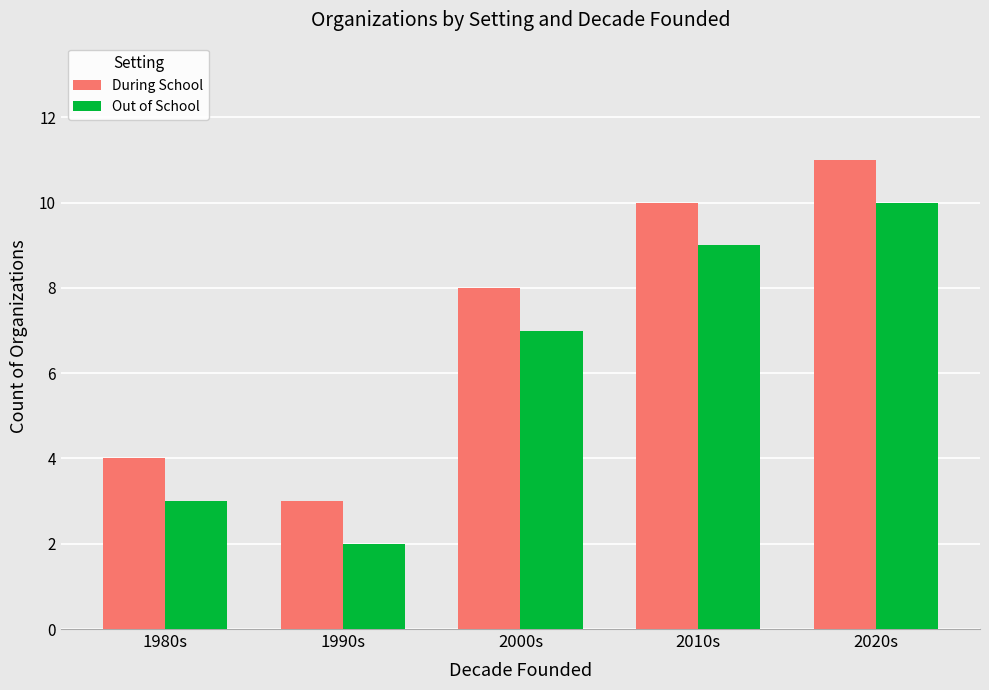

What is the difference between the highest and lowest values at 2000s?

1